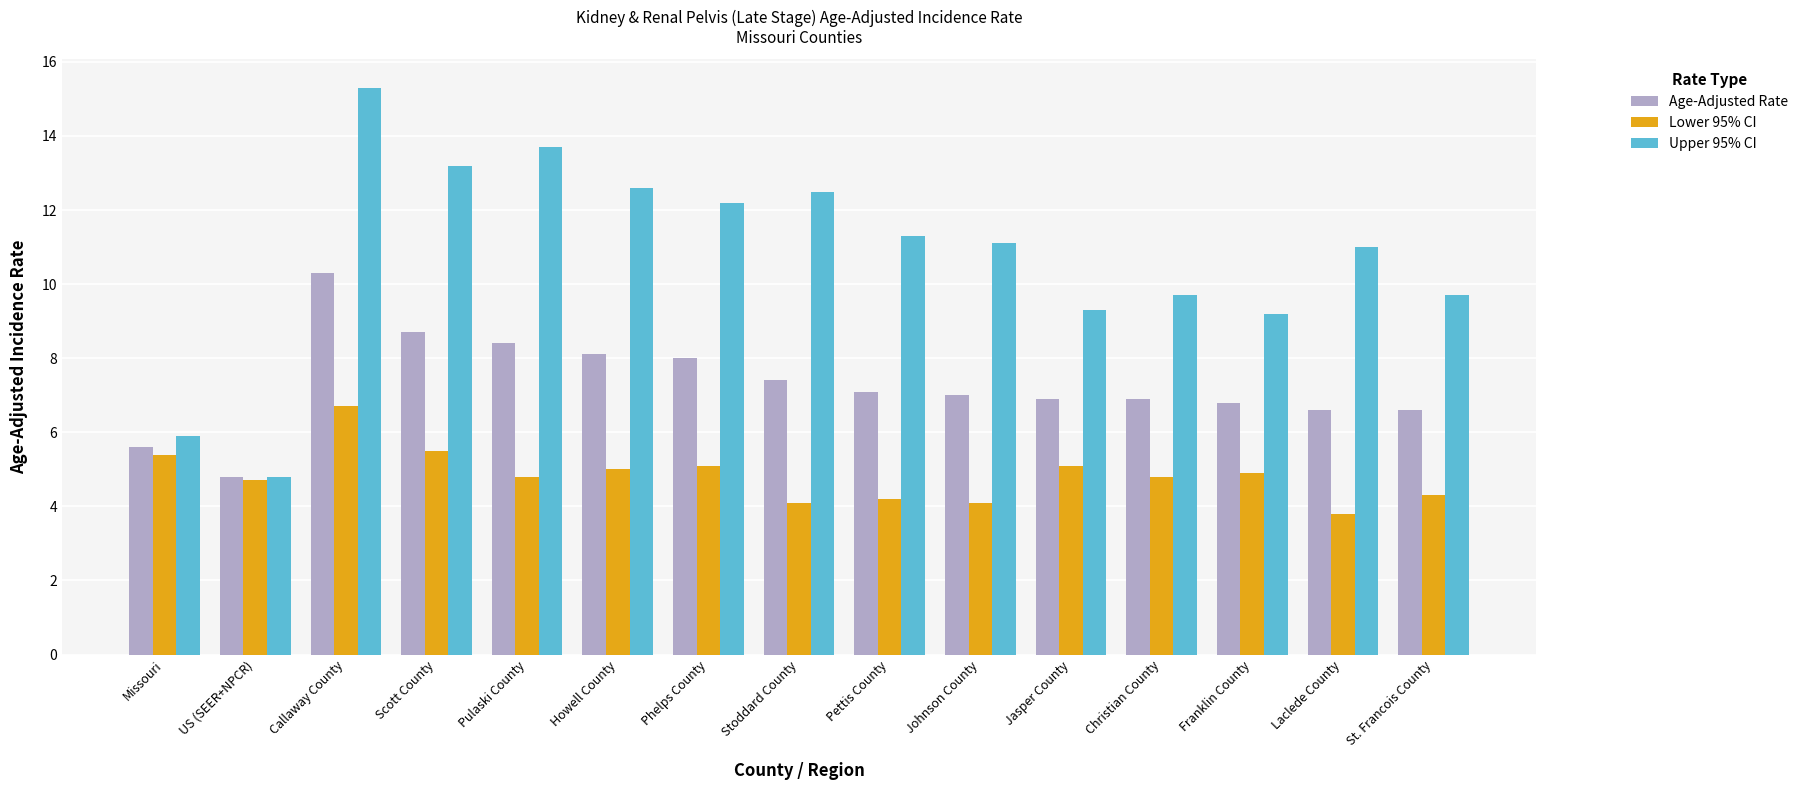

Is the value of Age-Adjusted Rate at Pulaski County greater than the value of Upper 95% CI at Howell County?

No